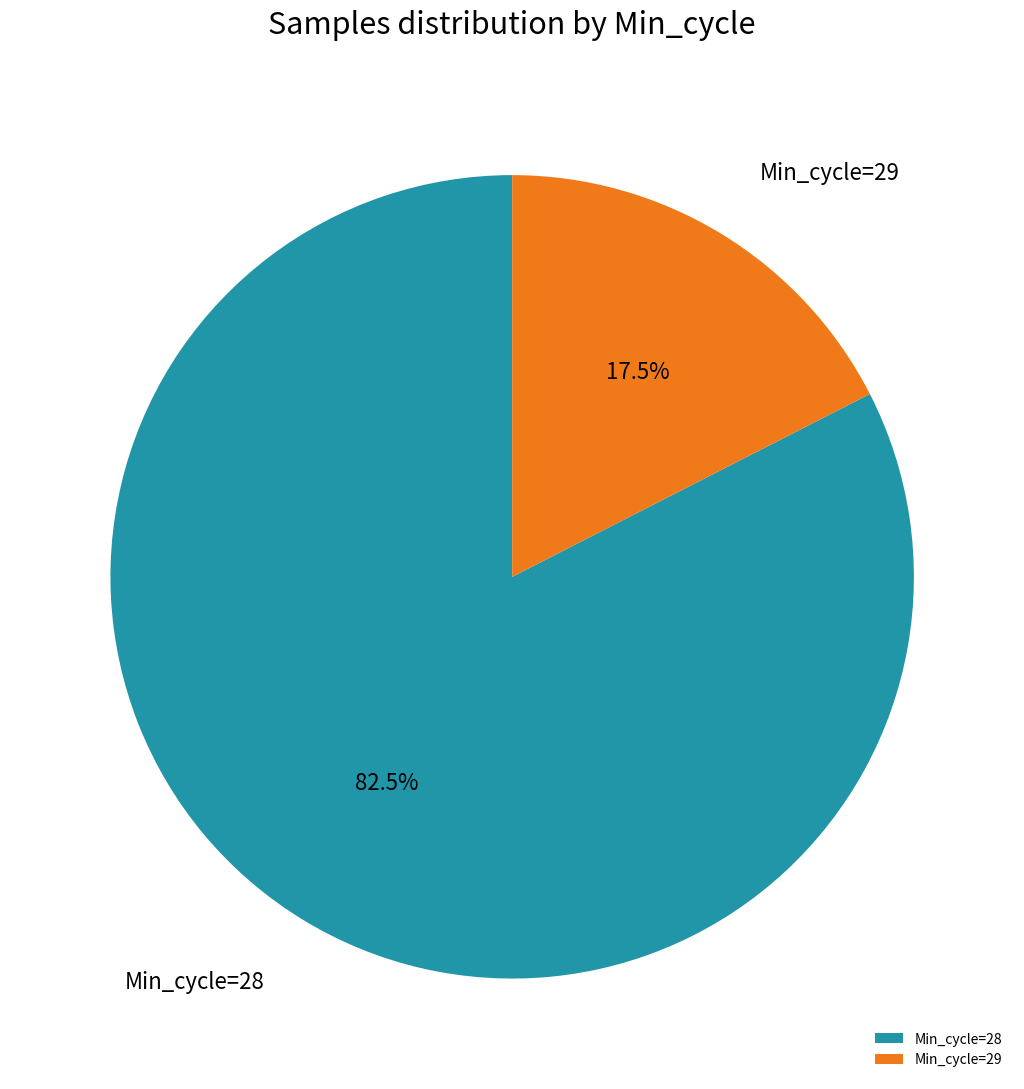

Do Min_cycle=29 and Min_cycle=28 together represent more than half of the pie?

Yes